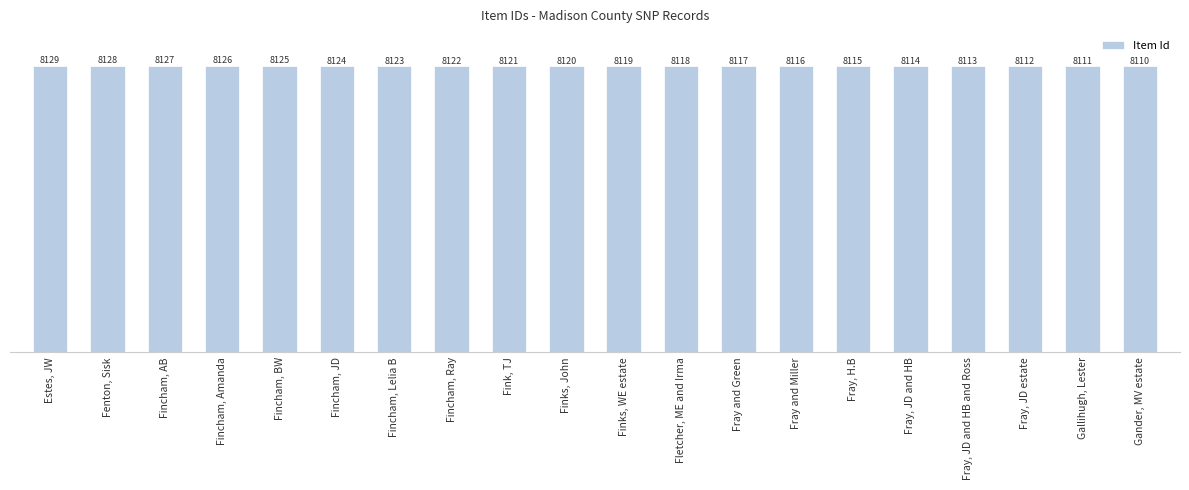

Reading left to right, extract all data points from this chart.

Estes, JW=8129	Fenton, Sisk=8128	Fincham, AB=8127	Fincham, Amanda=8126	Fincham, BW=8125	Fincham, JD=8124	Fincham, Lelia B=8123	Fincham, Ray=8122	Fink, TJ=8121	Finks, John=8120	Finks, WE estate=8119	Fletcher, ME and Irma=8118	Fray and Green=8117	Fray and Miller=8116	Fray, H.B=8115	Fray, JD and HB=8114	Fray, JD and HB and Ross=8113	Fray, JD estate=8112	Gallihugh, Lester=8111	Gander, MV estate=8110